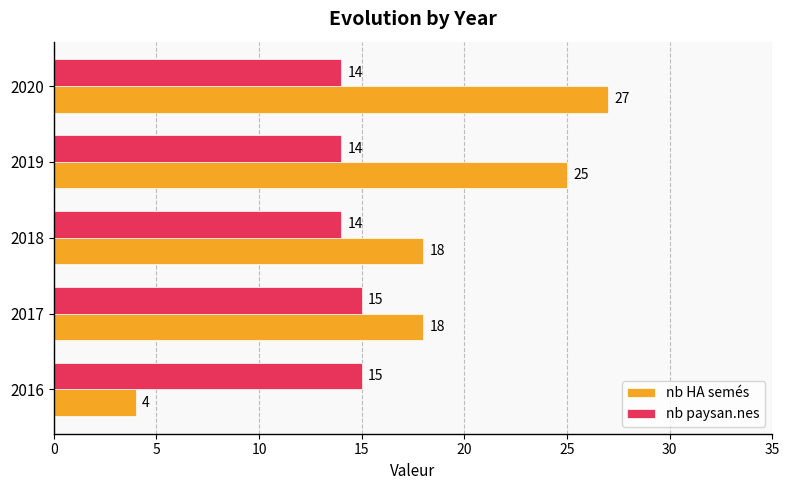

At how many categories does at least one series exceed 17?

4